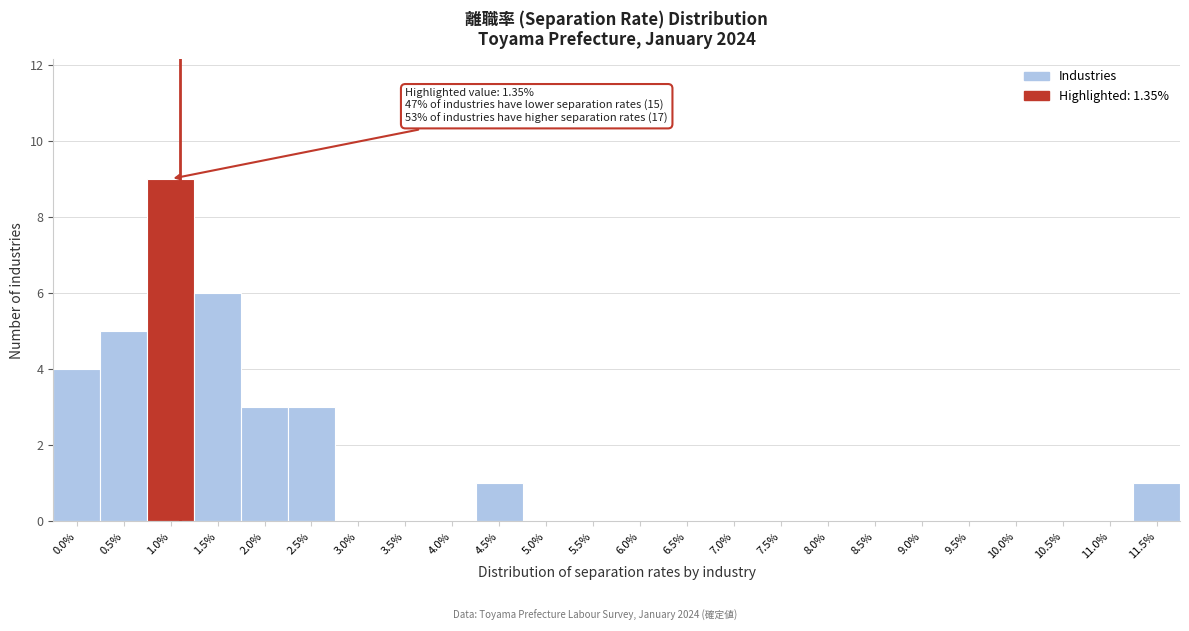

Reading right to left, what are all the values shown in this chart?

11.5%=1	11.0%=0	10.5%=0	10.0%=0	9.5%=0	9.0%=0	8.5%=0	8.0%=0	7.5%=0	7.0%=0	6.5%=0	6.0%=0	5.5%=0	5.0%=0	4.5%=1	4.0%=0	3.5%=0	3.0%=0	2.5%=3	2.0%=3	1.5%=6	1.0%=9	0.5%=5	0.0%=4